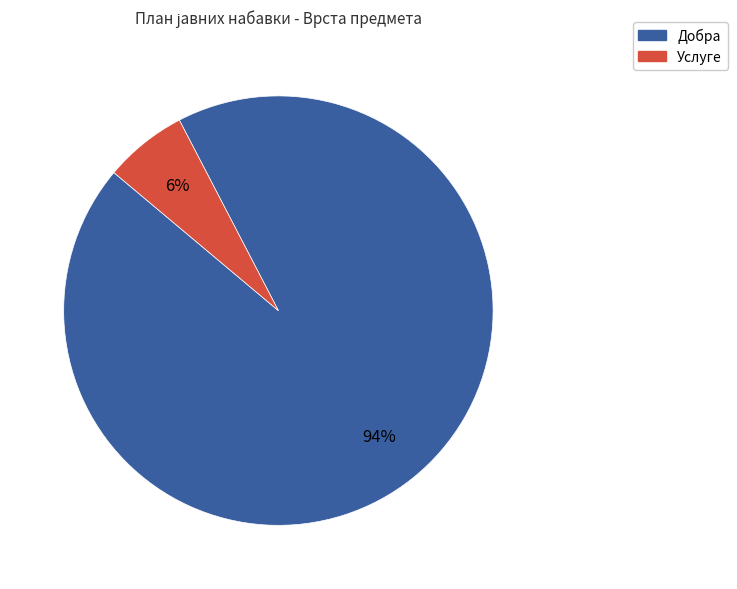

Rank the categories by value from lowest to highest.

Услуге, Добра